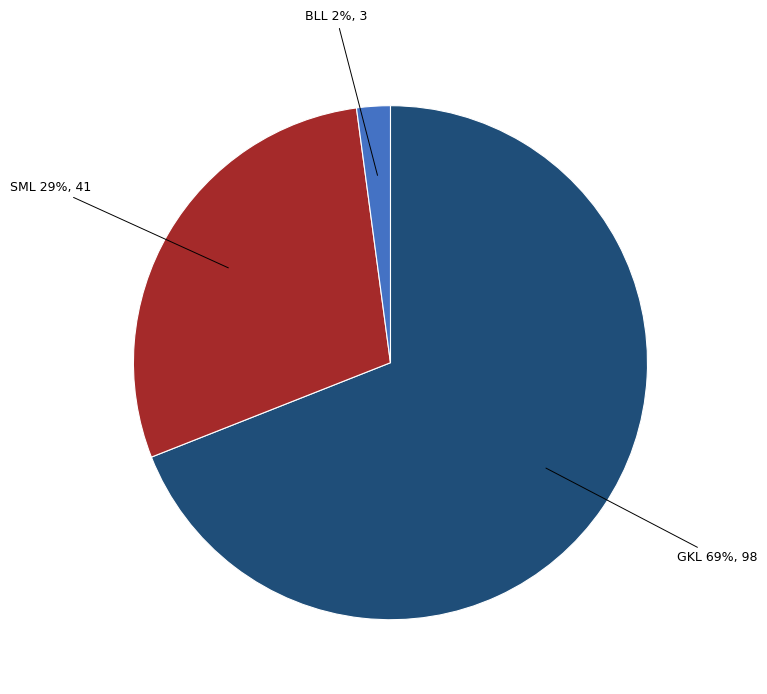

Does any single category account for the majority?

Yes